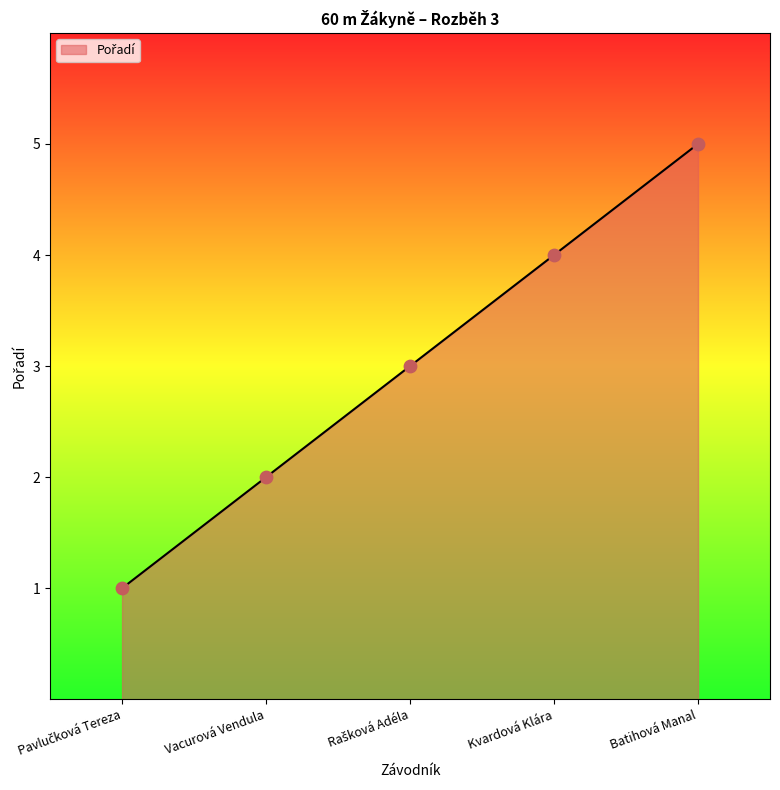

What is the change in value from Vacurová Vendula to Batihová Manal?

+3